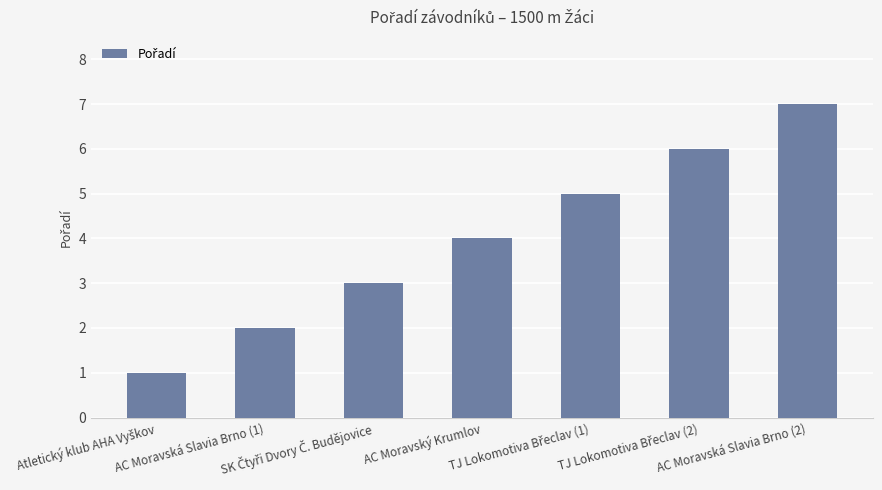

Which category has the highest value across all series?

AC Moravská Slavia Brno (2)